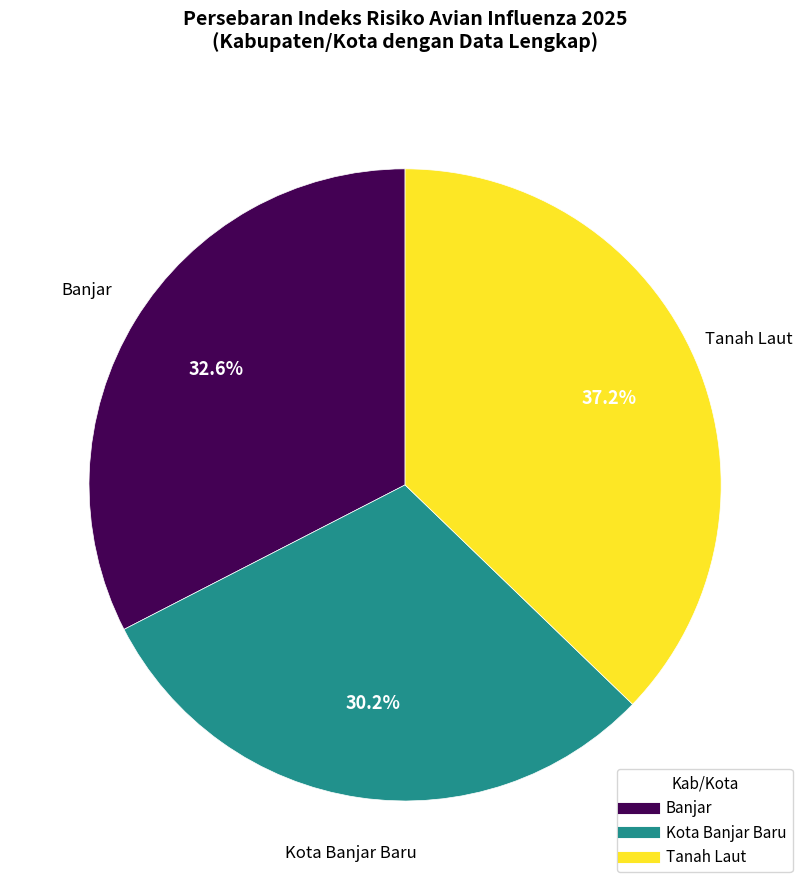

The Banjar slice represents 33% of the pie. True or false?

True